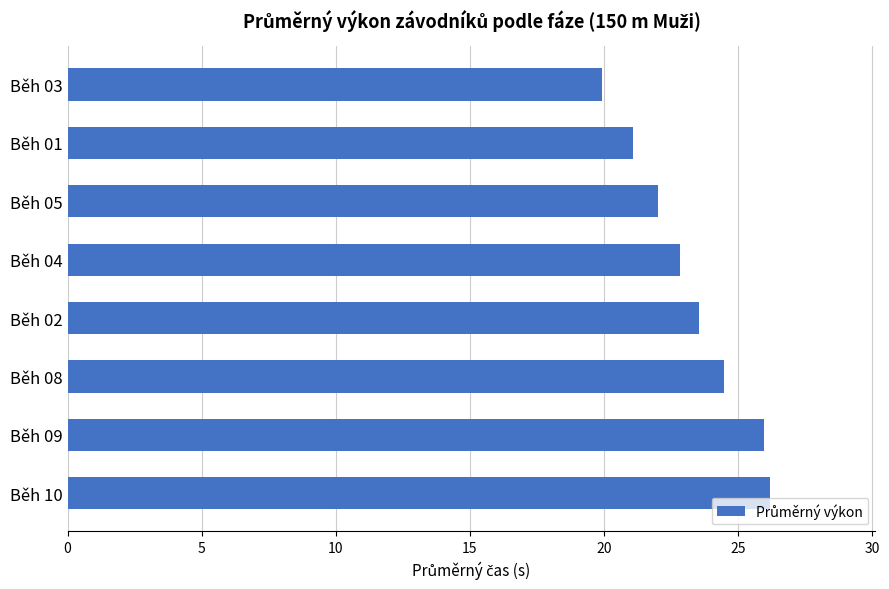

The value at Běh 01 is 21.1. True or false?

True